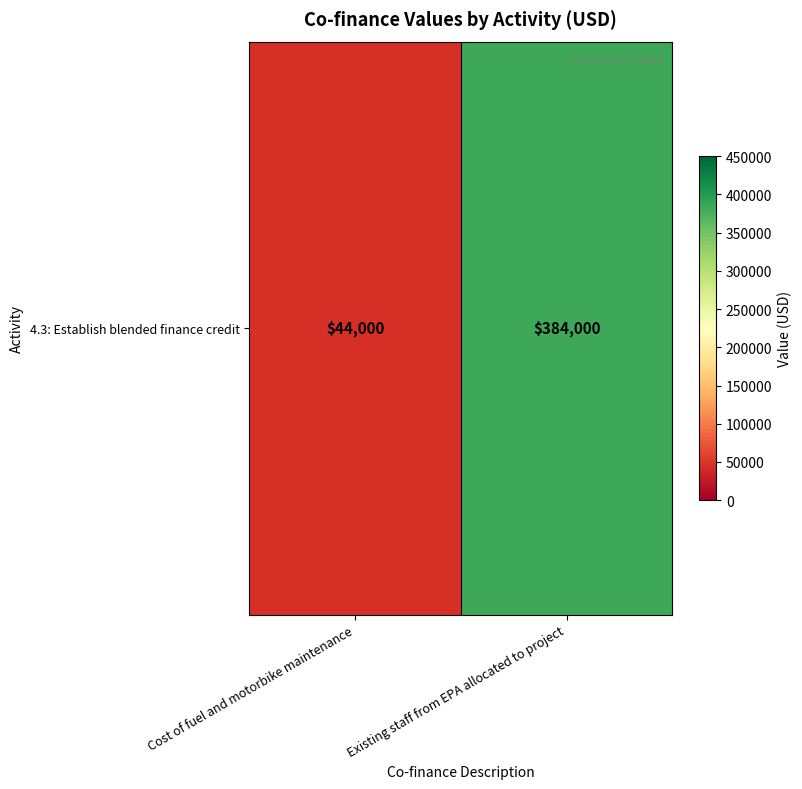

List the labels in order of value, smallest first.

Cost of fuel and motorbike maintenance, Existing staff from EPA allocated to project